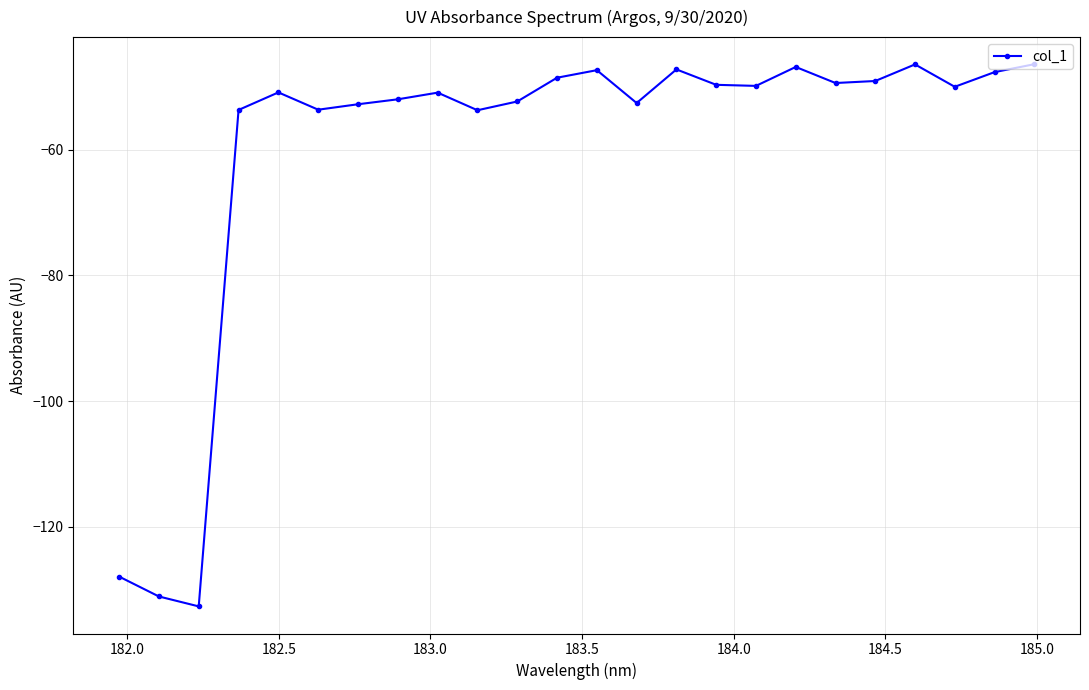

What is the difference between the maximum and minimum values?

86.2